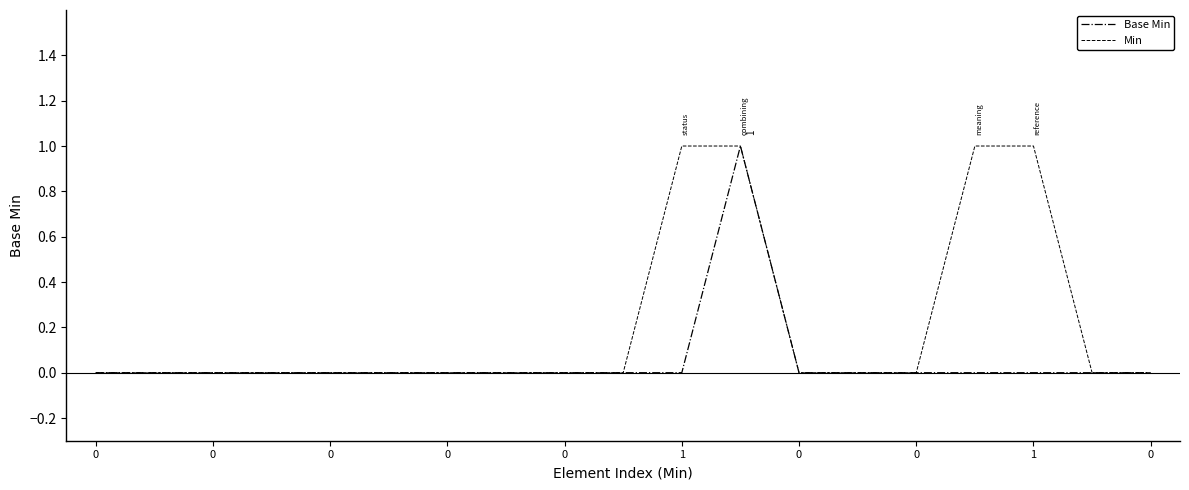

Which series has the largest total across all categories?

Min